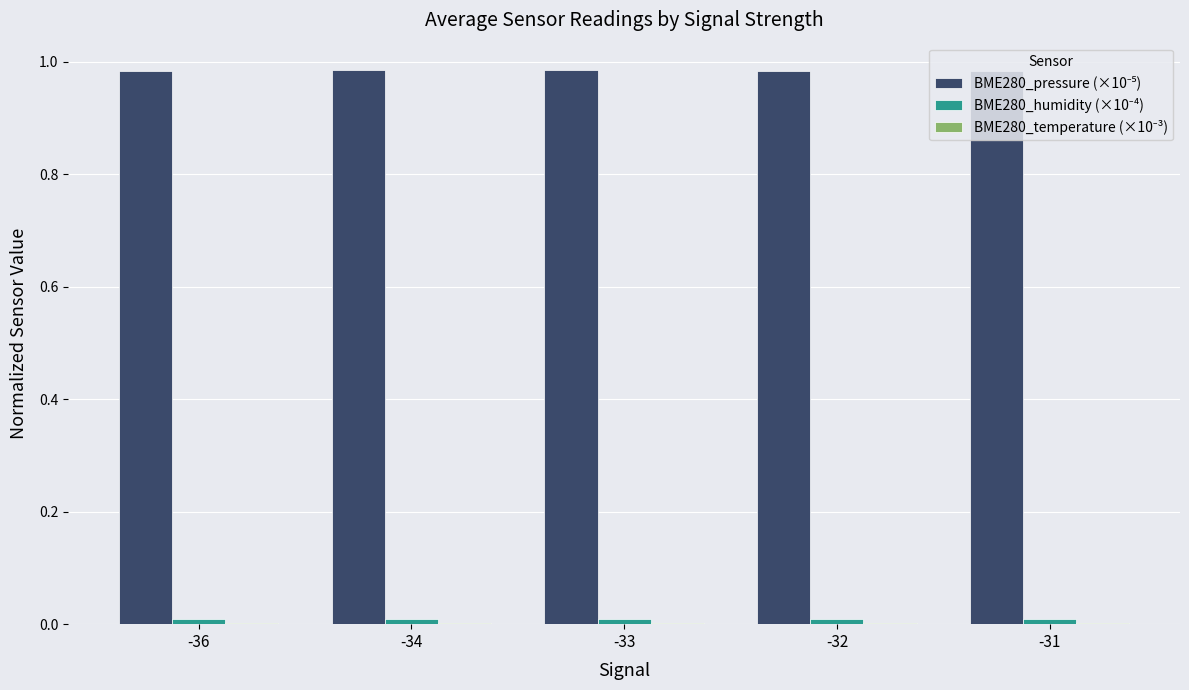

Between -31 and -32, which is larger?

-32